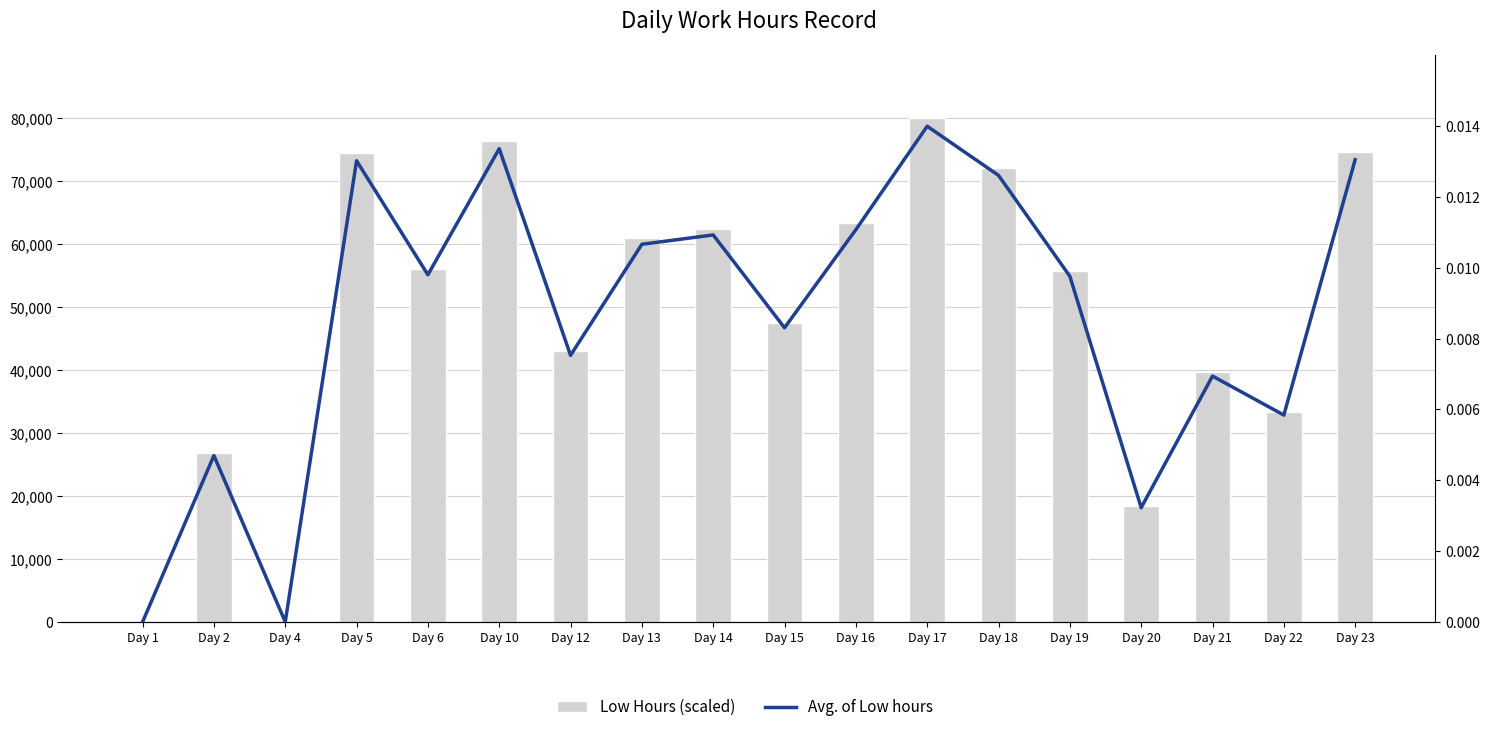

How many series are shown in this chart?

2